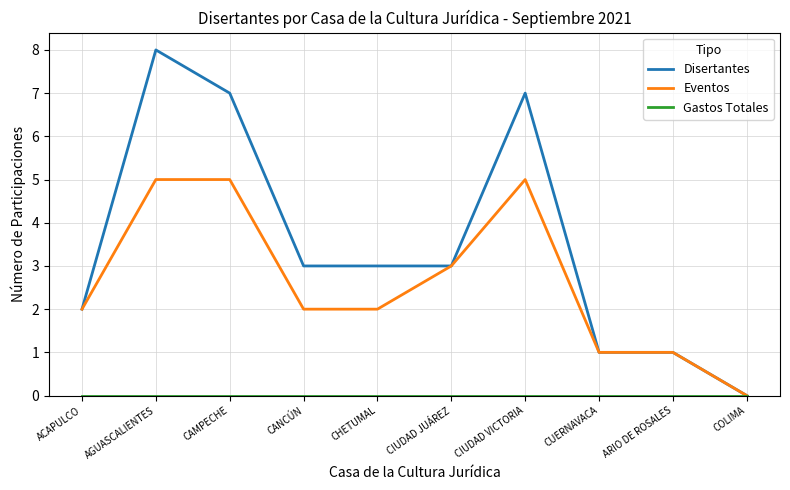

The value of Eventos at CIUDAD JUÁREZ is 4. True or false?

False